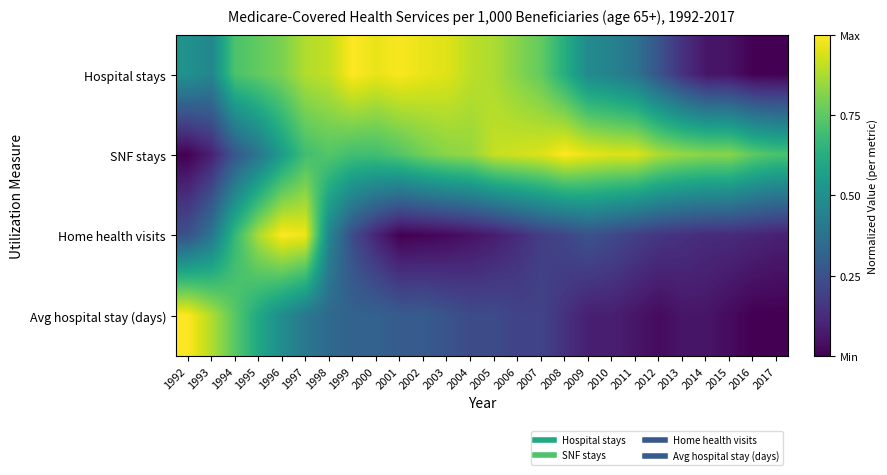

How many distinct data groups are displayed?

4